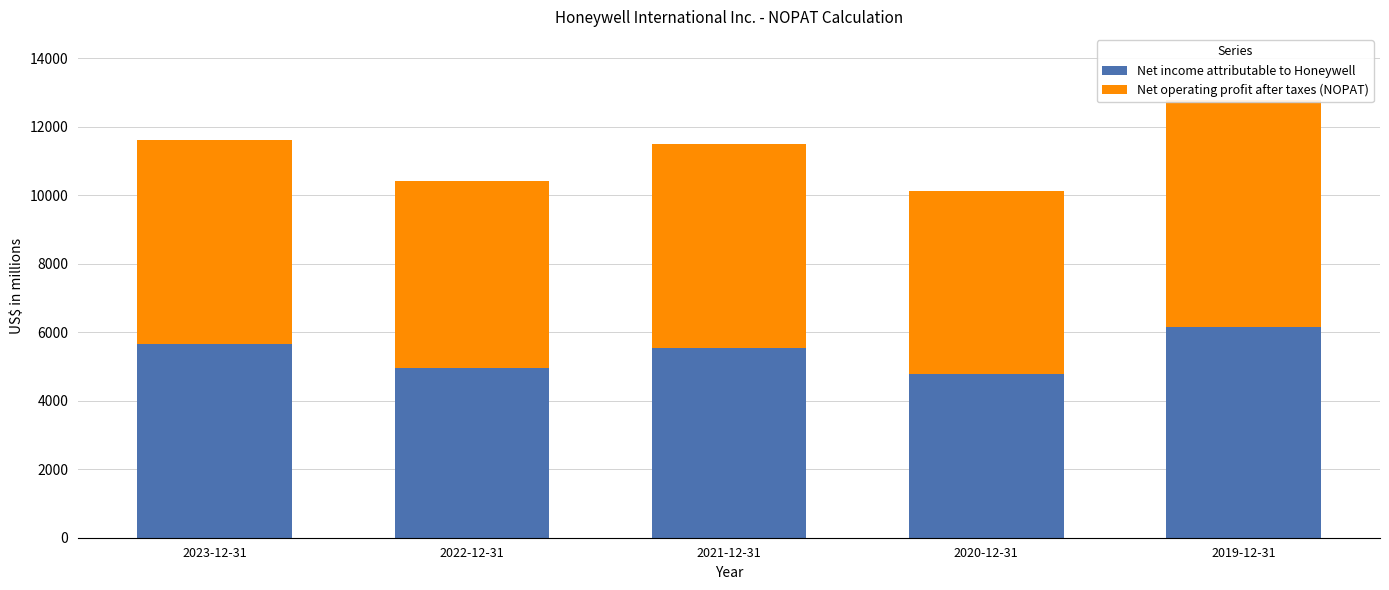

Reading right to left, what are all the values shown in this chart?

Net income attributable to Honeywell: 2019-12-31=6143	2020-12-31=4779	2021-12-31=5542	2022-12-31=4966	2023-12-31=5658
Net operating profit after taxes (NOPAT): 2019-12-31=6640	2020-12-31=5331	2021-12-31=5961	2022-12-31=5460	2023-12-31=5956